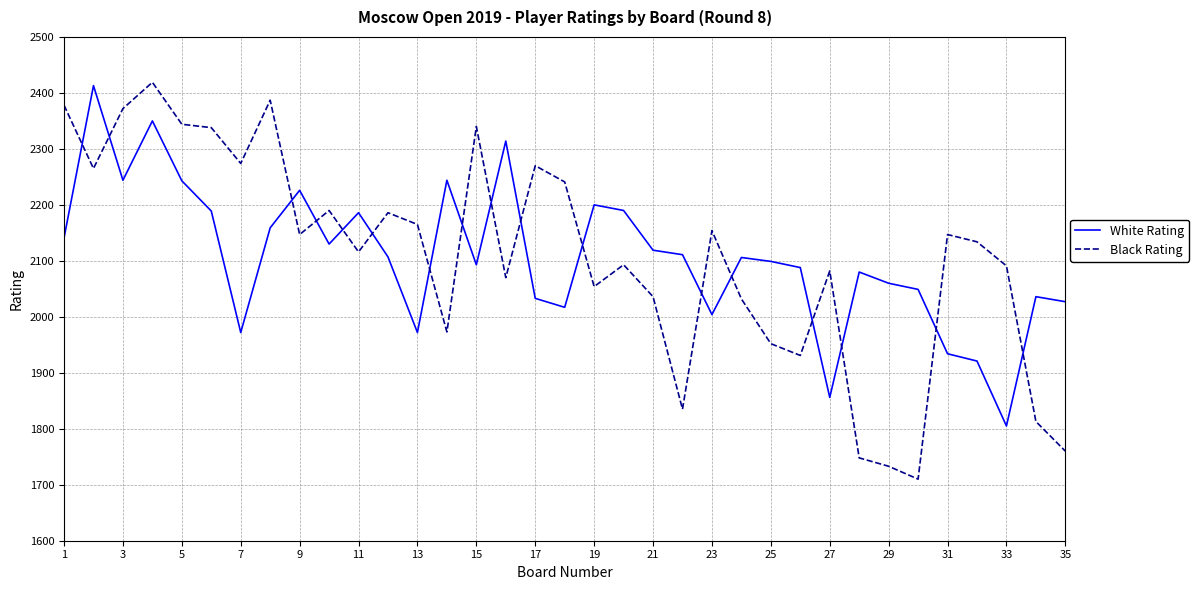

How many intersections are there between White Rating and Black Rating?

17